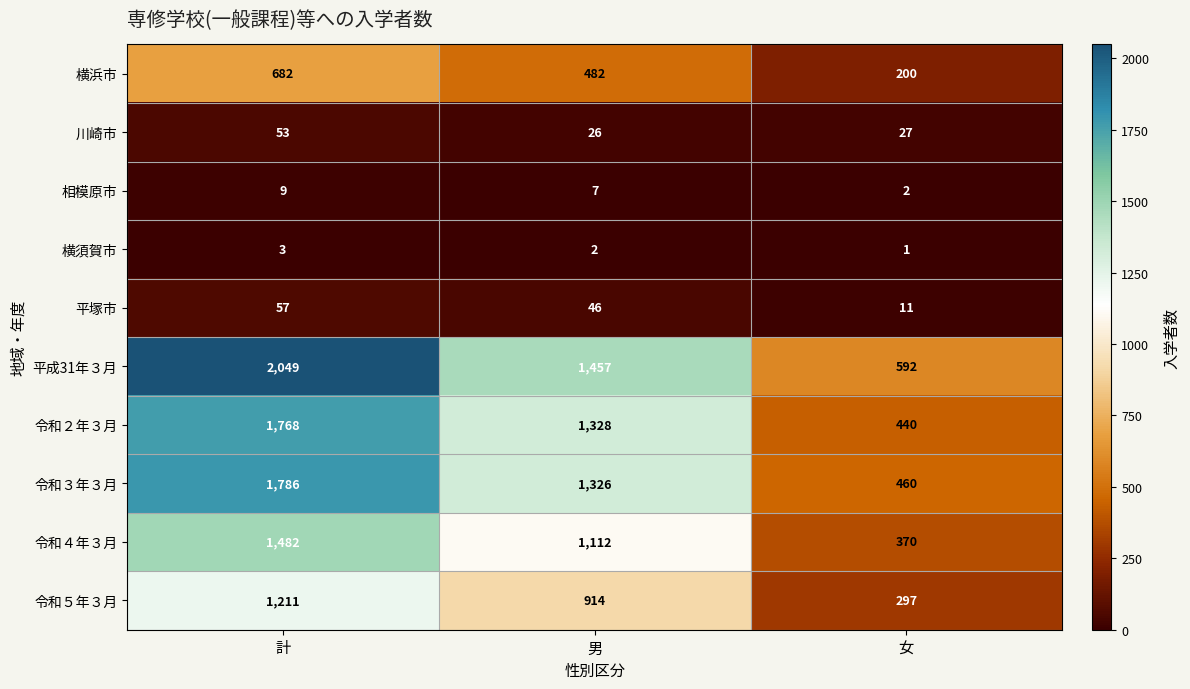

What is the smallest value displayed?

1